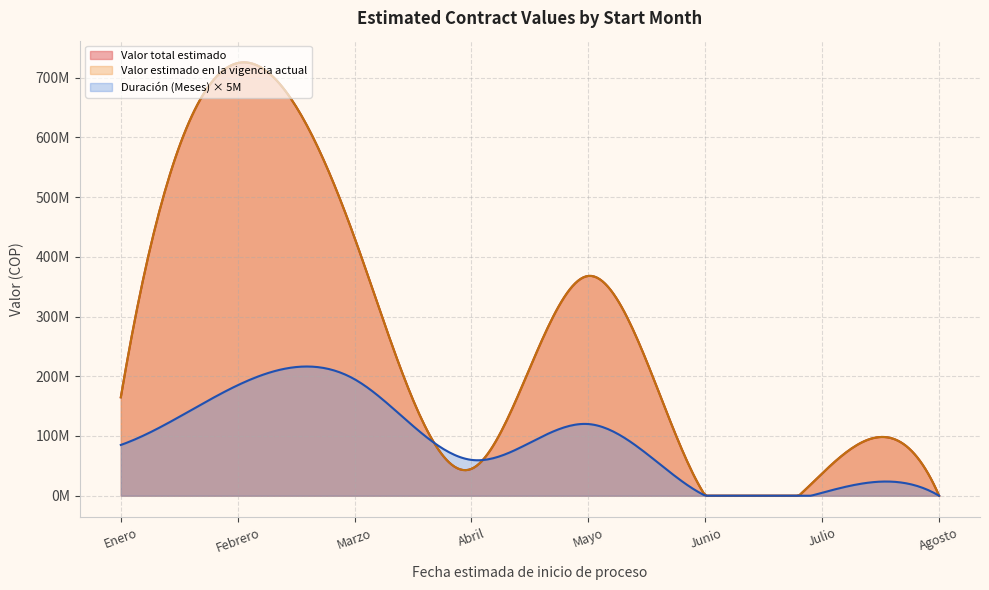

Which series has the largest total across all categories?

Valor total estimado